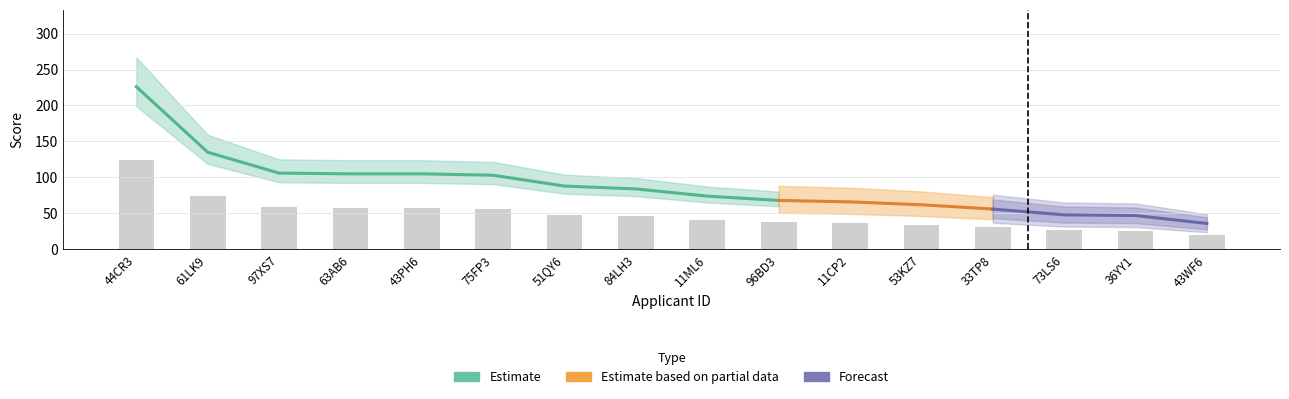

Is it true that the value at 43WF6 is 19.8?

True